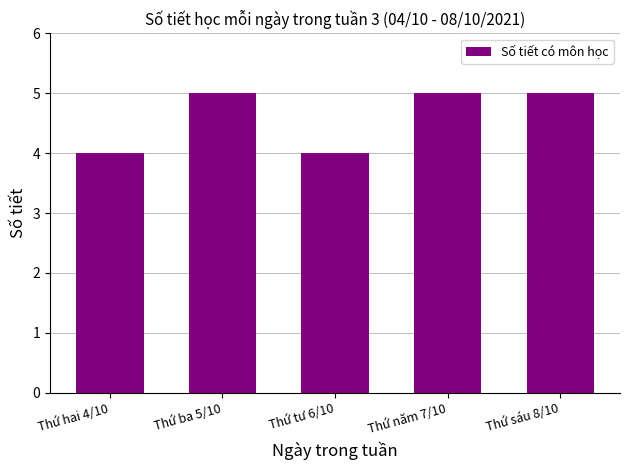

Approximately how many times larger is the value at Thứ ba 5/10 compared to Thứ sáu 8/10?

1.0